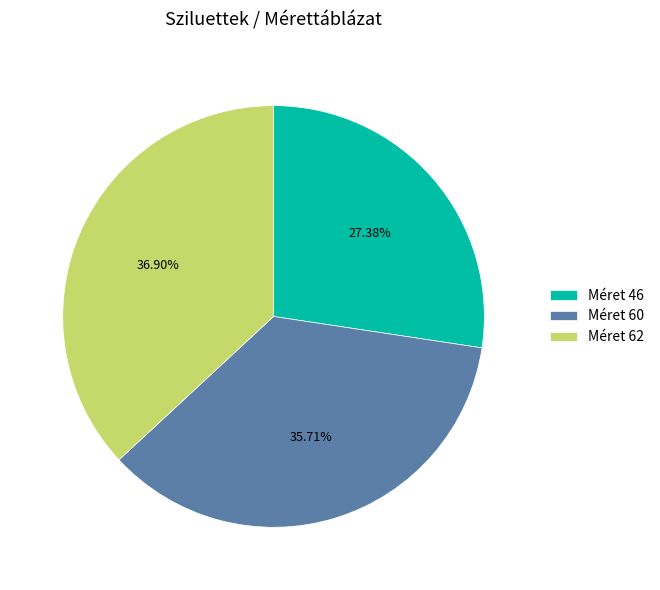

Is there a majority slice in this chart?

No